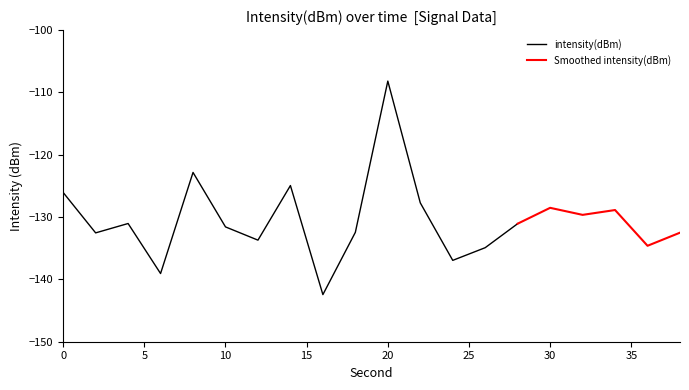

List the labels in order of value, largest first.

20, 8, 14, 0, 22, 30, 34, 32, 4, 28, 10, 18, 38, 2, 12, 36, 26, 24, 6, 16